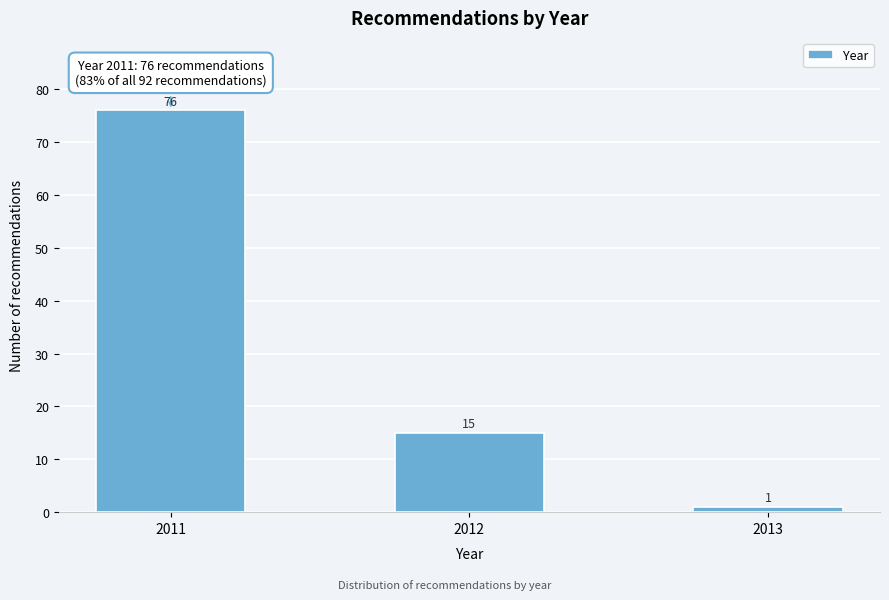

Reading left to right, extract all data points from this chart.

76	15	1